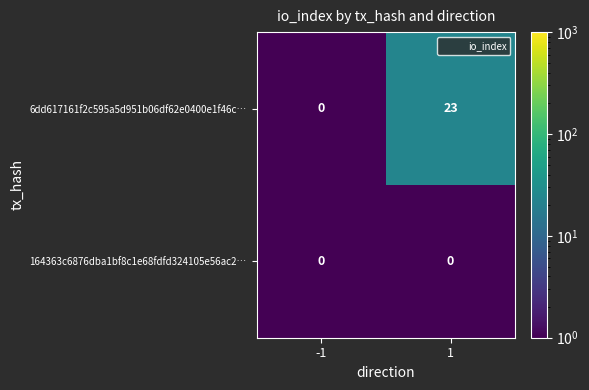

The value of 6dd617161f2c595a5d951b06df62e0400e1f46c… at -1 is 0. True or false?

True